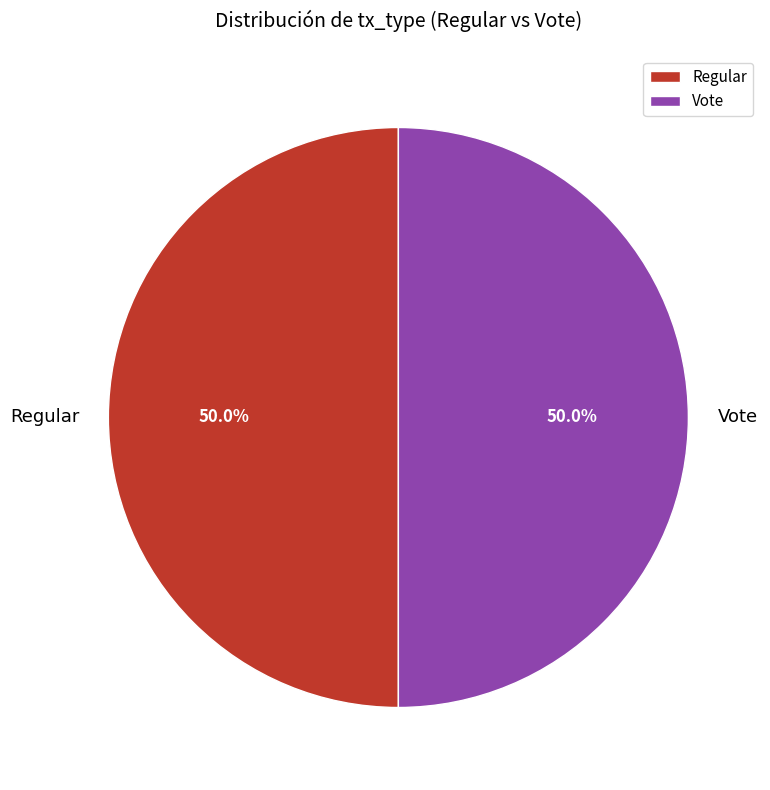

Is the sum of Regular and Vote greater than half?

Yes